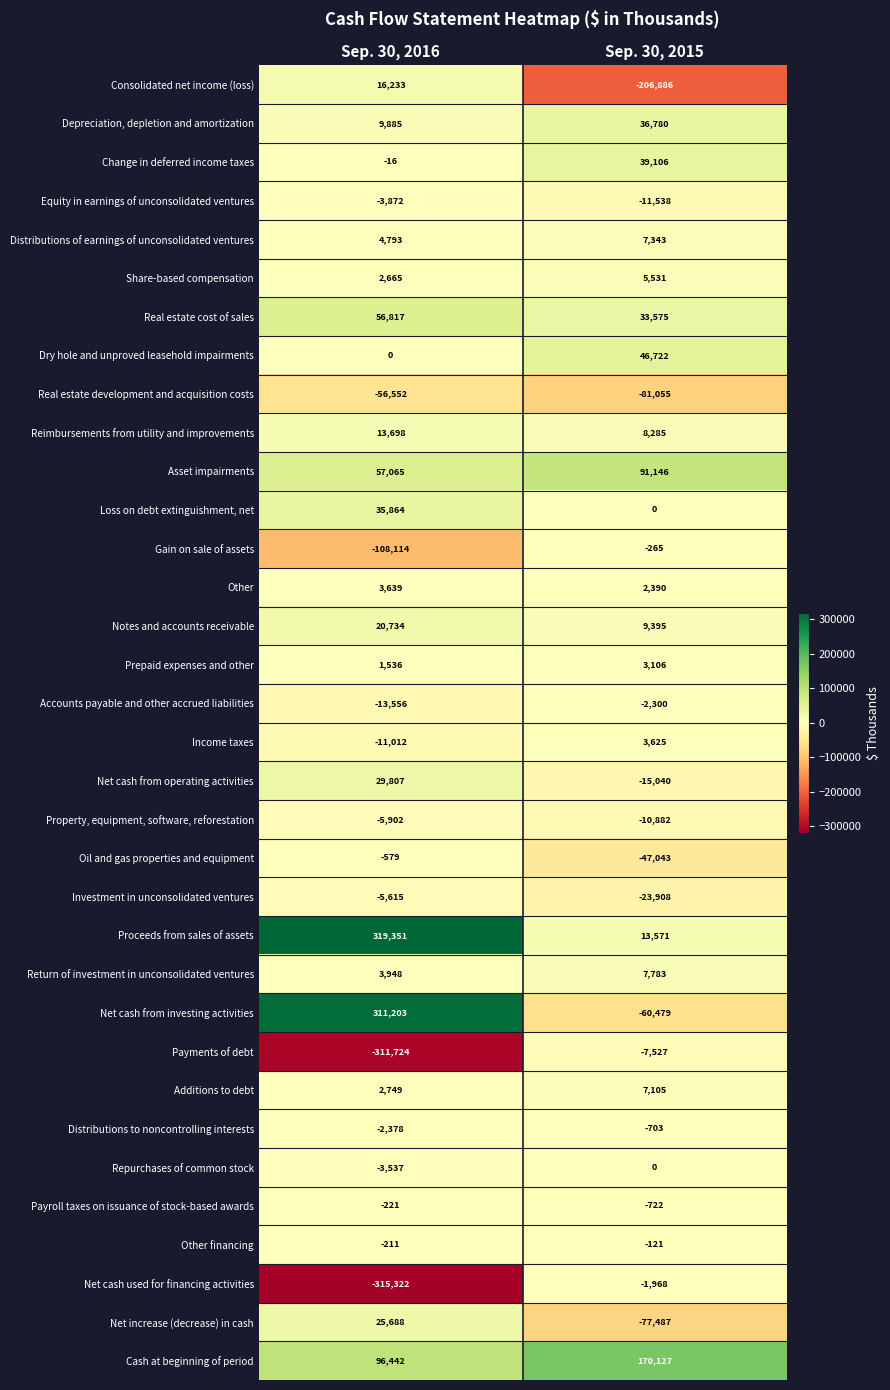

At which label is Oil and gas properties and equipment closest to -23811?

Sep. 30, 2016